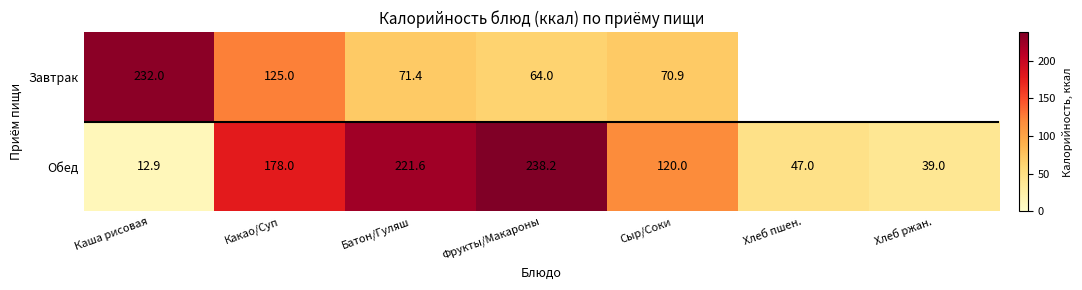

Where is Обед nearest to the value 125?

Сыр/Соки